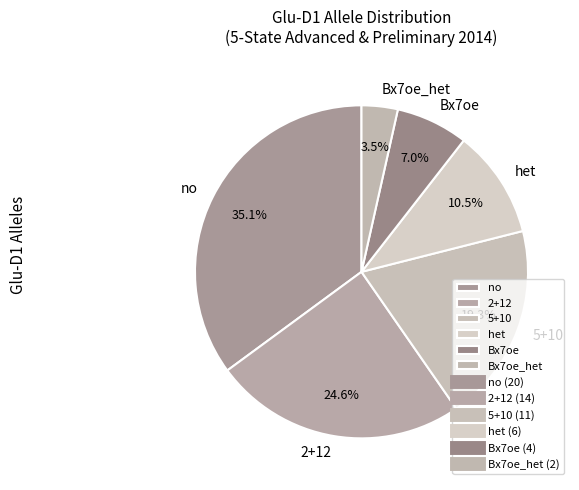

Is the sum of 5+10 and 2+12 greater than half?

No